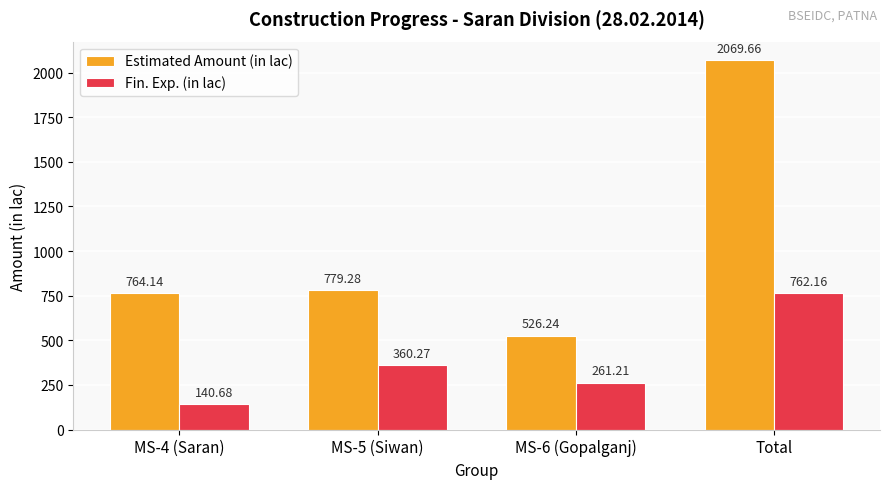

Which series changed the most between MS-6 (Gopalganj) and Total?

Estimated Amount (in lac)